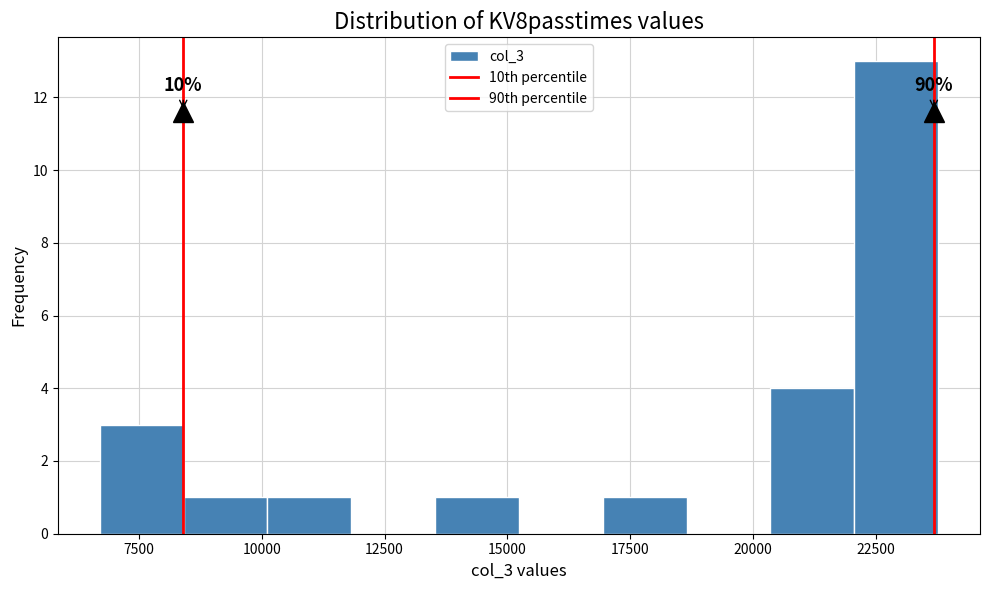

Read against the x-axis, roughly where is the centre of the tallest bar?

23000